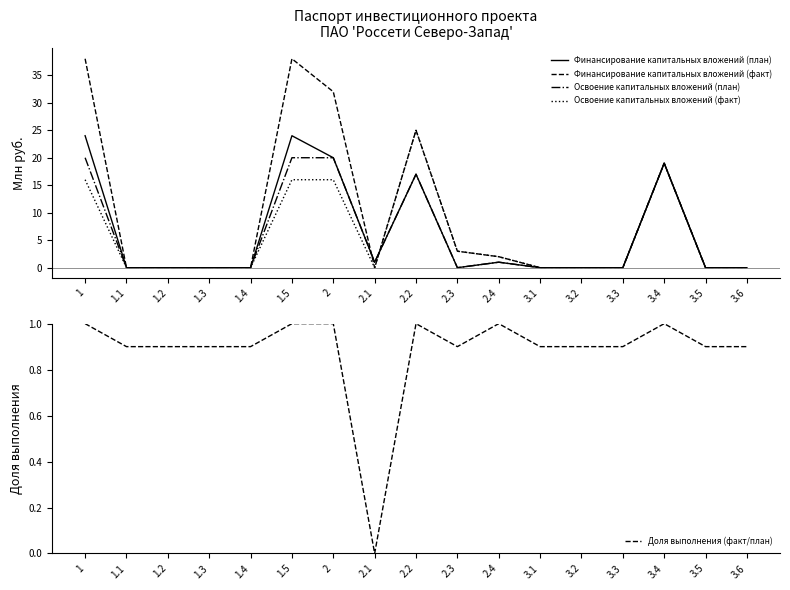

At 1.5, list the series in order from largest to smallest.

Финансирование капитальных вложений (факт), Финансирование капитальных вложений (план), Освоение капитальных вложений (план), Освоение капитальных вложений (факт), Доля выполнения (факт/план)